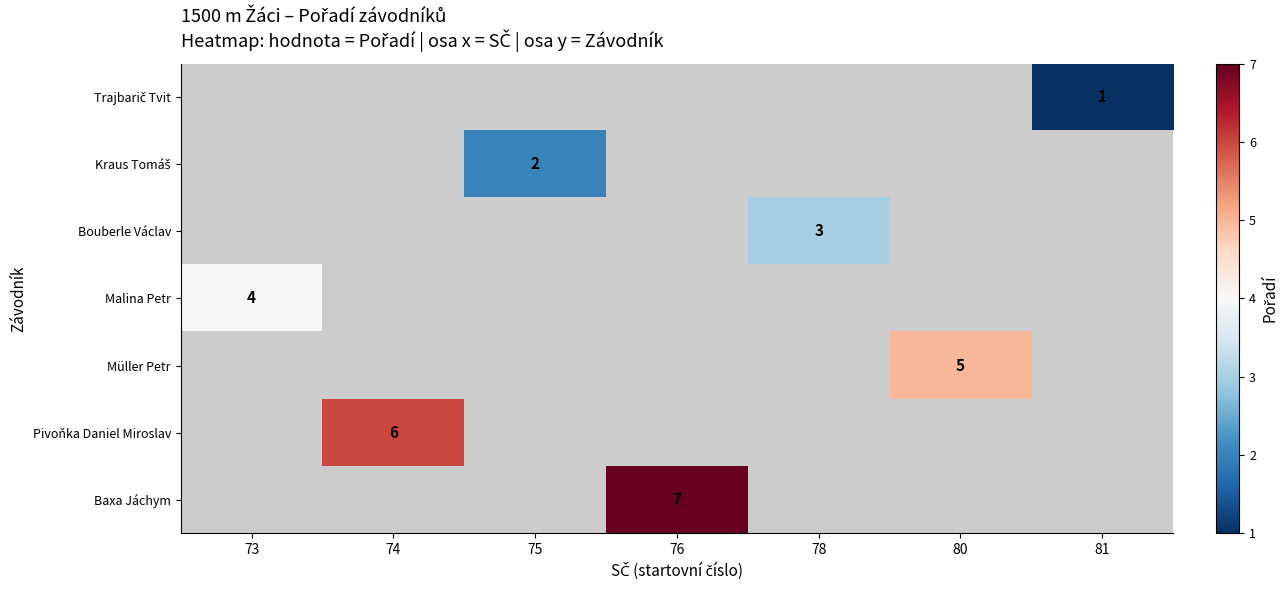

What is the maximum value shown in the chart?

7.0